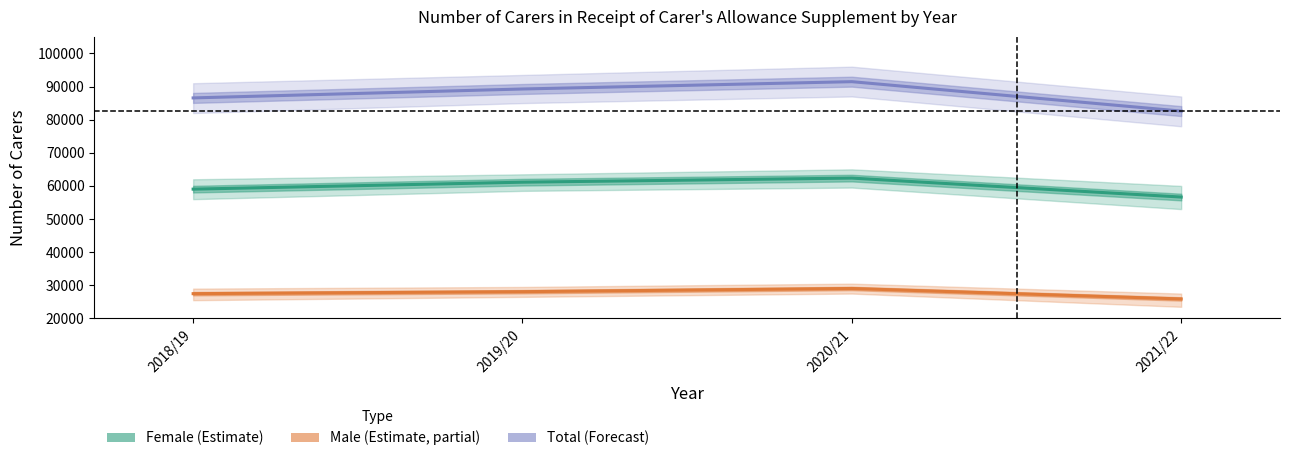

Reading left to right, extract all data points from this chart.

Female: 2018/19=59025	2019/20=61125	2020/21=62360	2021/22=56640
Male: 2018/19=27470	2019/20=28070	2020/21=29035	2021/22=25875
Total: 2018/19=86565	2019/20=89260	2020/21=91470	2021/22=82590